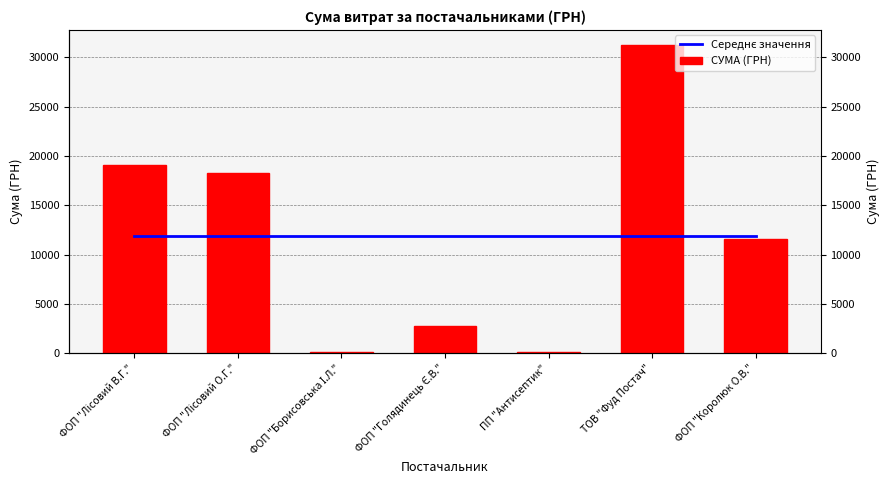

Which series has the largest total across all categories?

Середнє значення